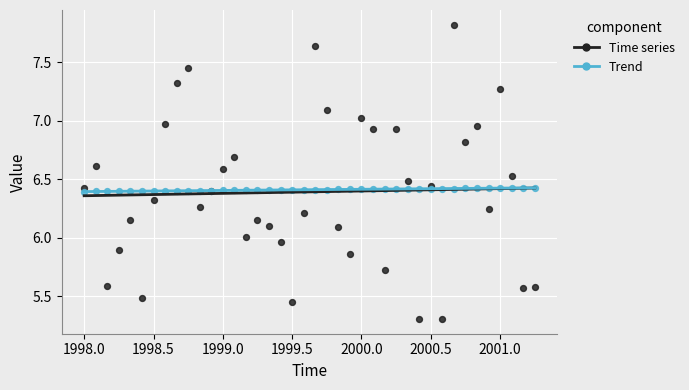

Which series contains the highest Y value?

Time series